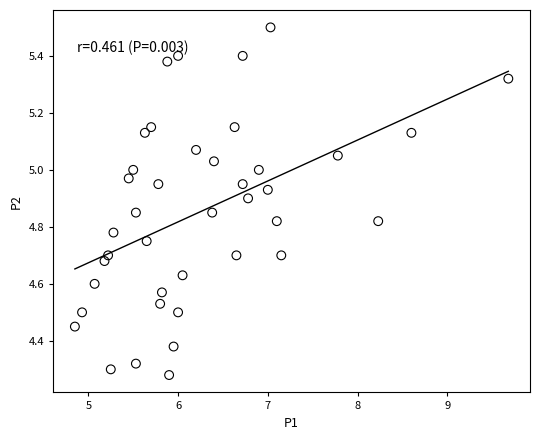

What is the range of Y values (max minus min)?

1.2